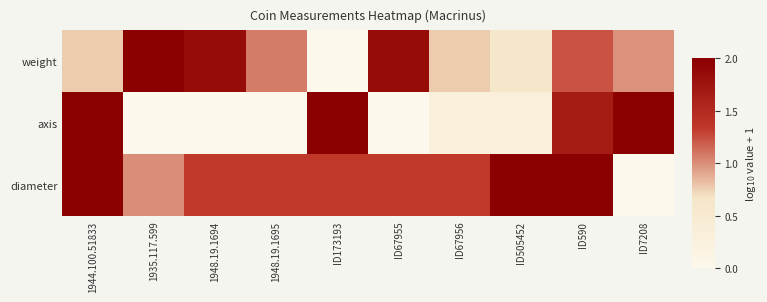

Reading left to right, what are all the values shown in this chart?

weight: 1944.100.51833=0.8	1935.117.599=2.0	1948.19.1694=1.8	1948.19.1695=1.1	ID173193=0.0	ID67955=1.8	ID67956=0.8	ID505452=0.6	ID590=1.2	ID7208=1.0
axis: 1944.100.51833=2.0	1935.117.599=0.0	1948.19.1694=0.0	1948.19.1695=0.0	ID173193=2.0	ID67955=0.0	ID67956=0.3	ID505452=0.3	ID590=1.7	ID7208=2.0
diameter: 1944.100.51833=2.0	1935.117.599=1.0	1948.19.1694=1.3	1948.19.1695=1.3	ID173193=1.3	ID67955=1.3	ID67956=1.3	ID505452=2.0	ID590=2.0	ID7208=0.0